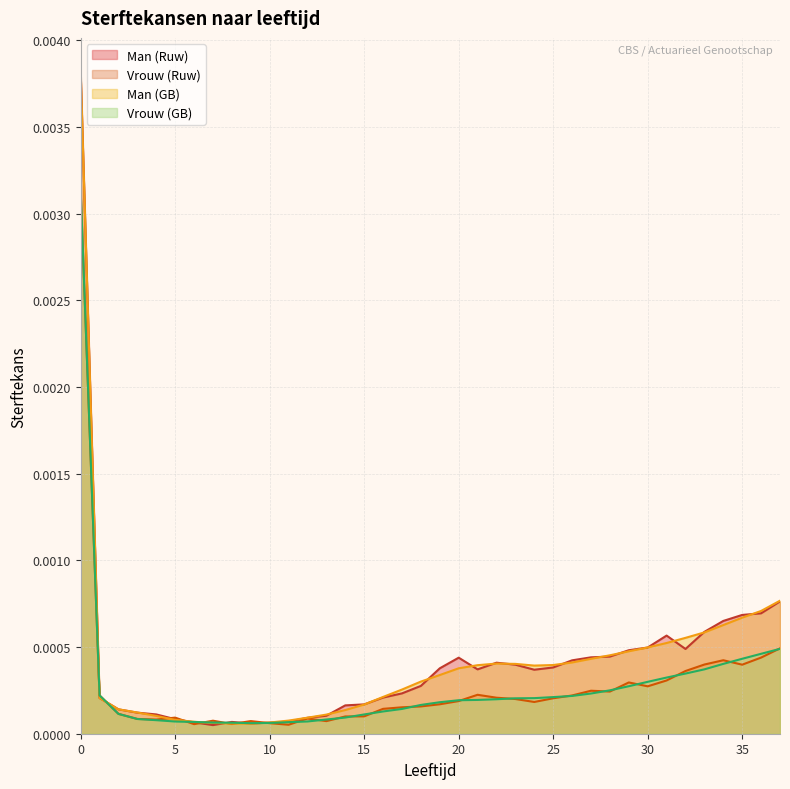

Does the chart have visible grid lines?

Yes